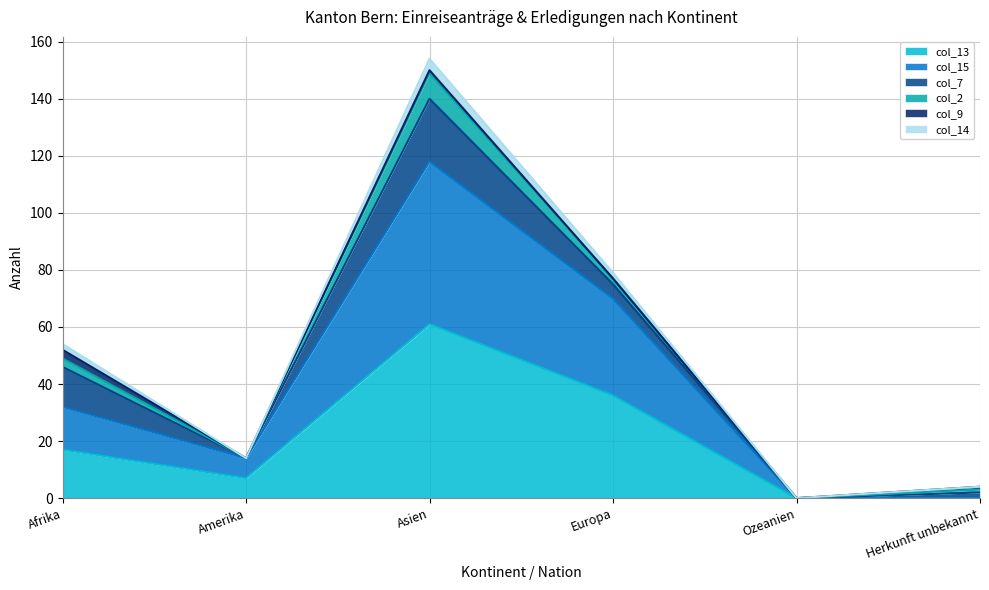

At which category is the sum across all series the highest?

Asien